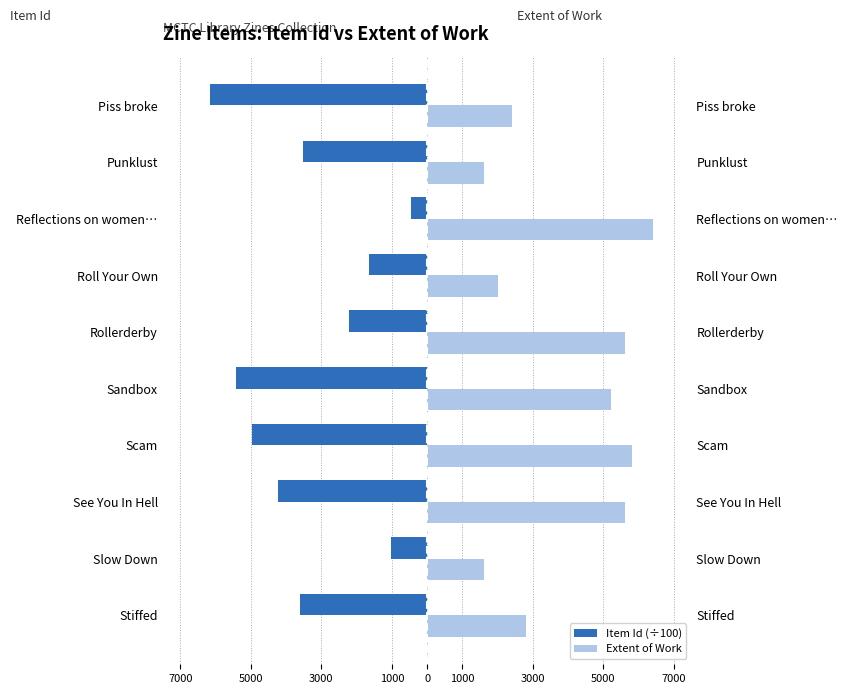

Which series has the widest spread of values?

Item Id (÷100)